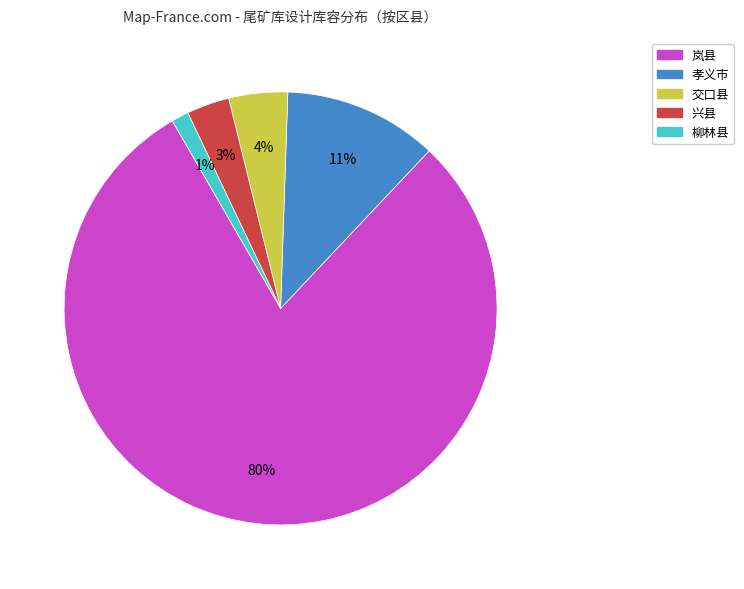

How many segments does this pie chart have?

5